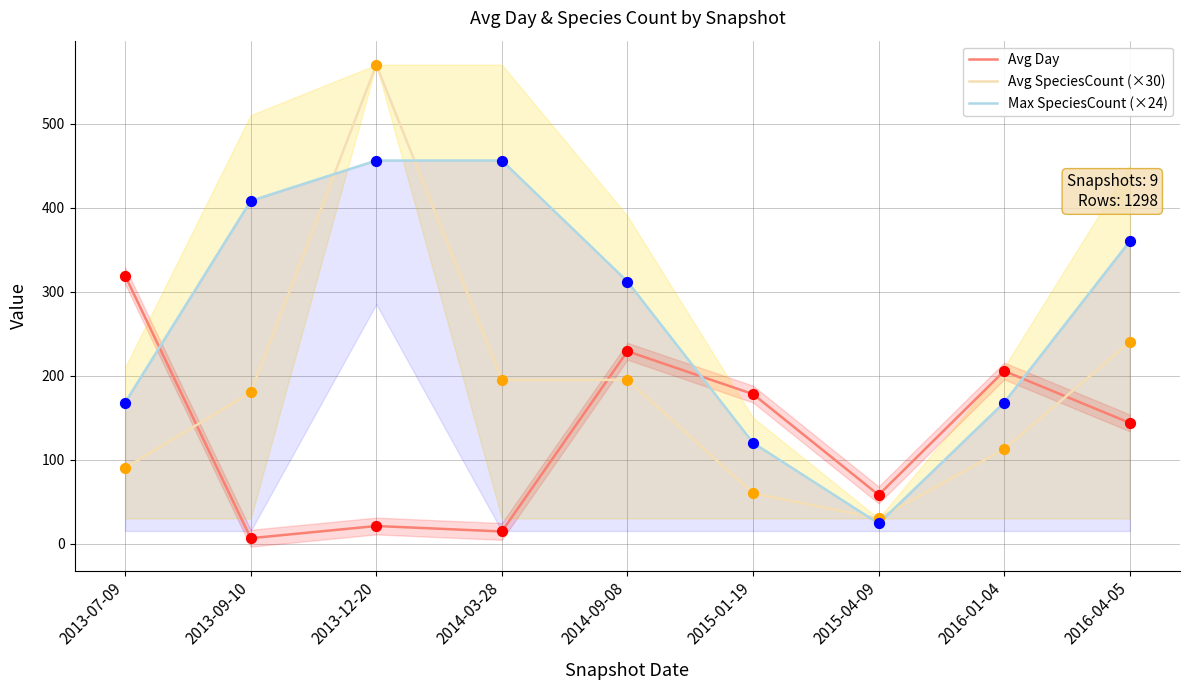

At how many categories does at least one series exceed 217?

6